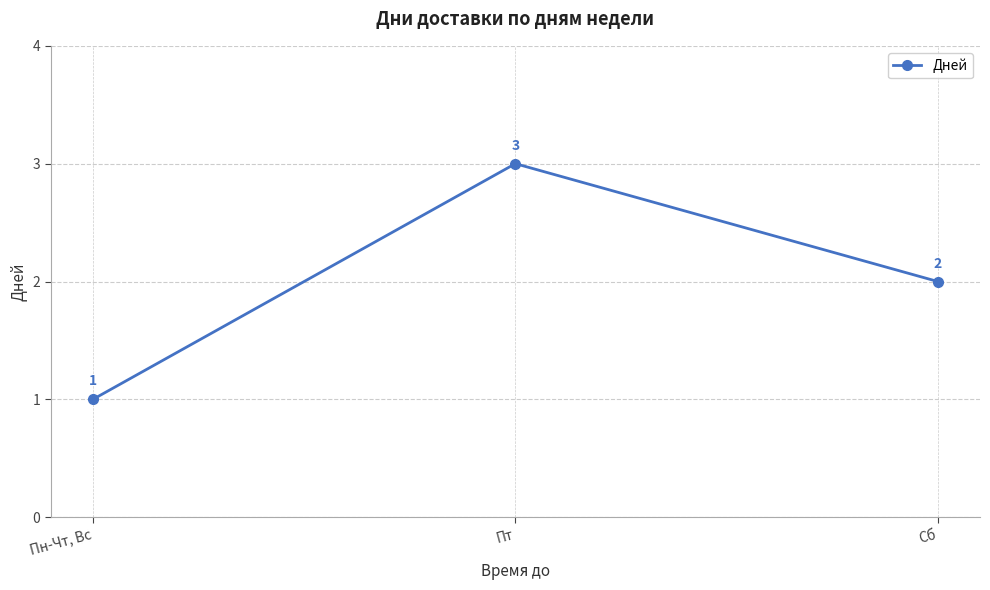

Which label corresponds to the smallest value in the chart?

Пн-Чт, Вс